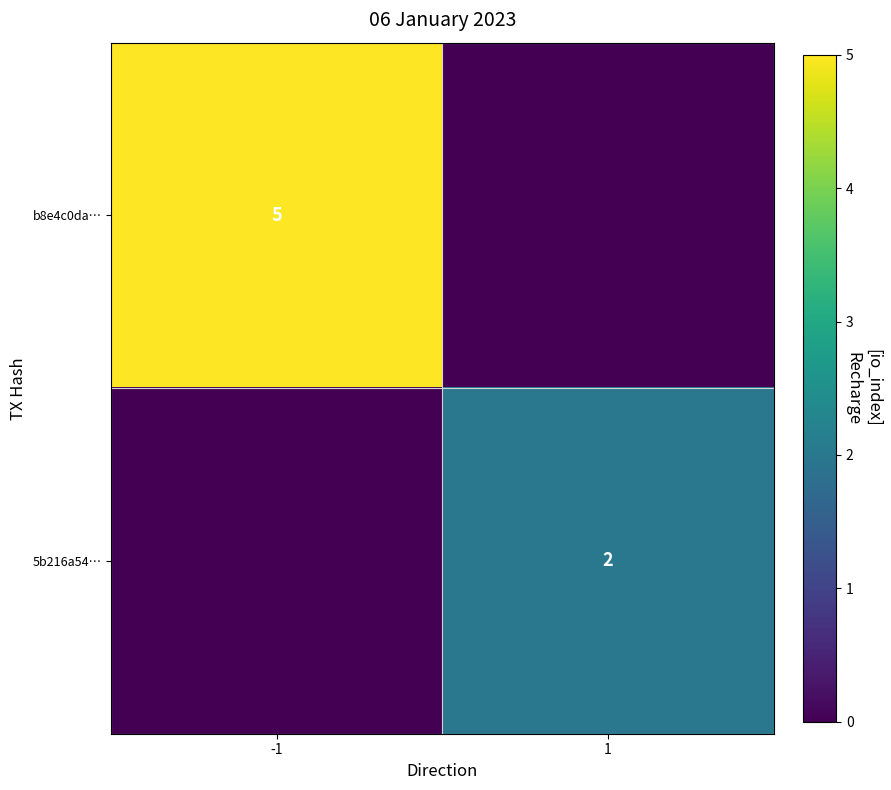

The value of b8e4c0da… at -1 is 3. True or false?

False